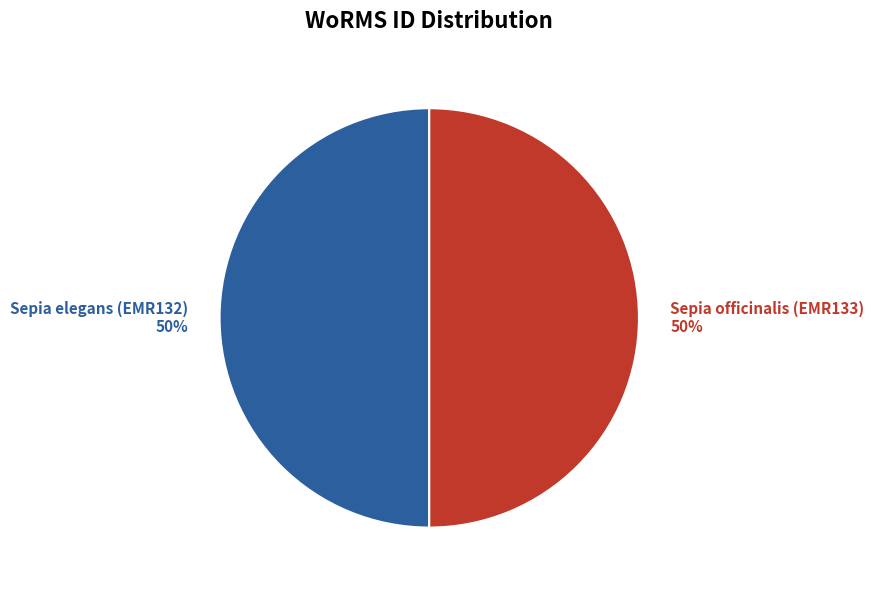

To the nearest percent, what is the combined percentage of Sepia elegans (EMR132) 50% and Sepia officinalis (EMR133) 50%?

100%